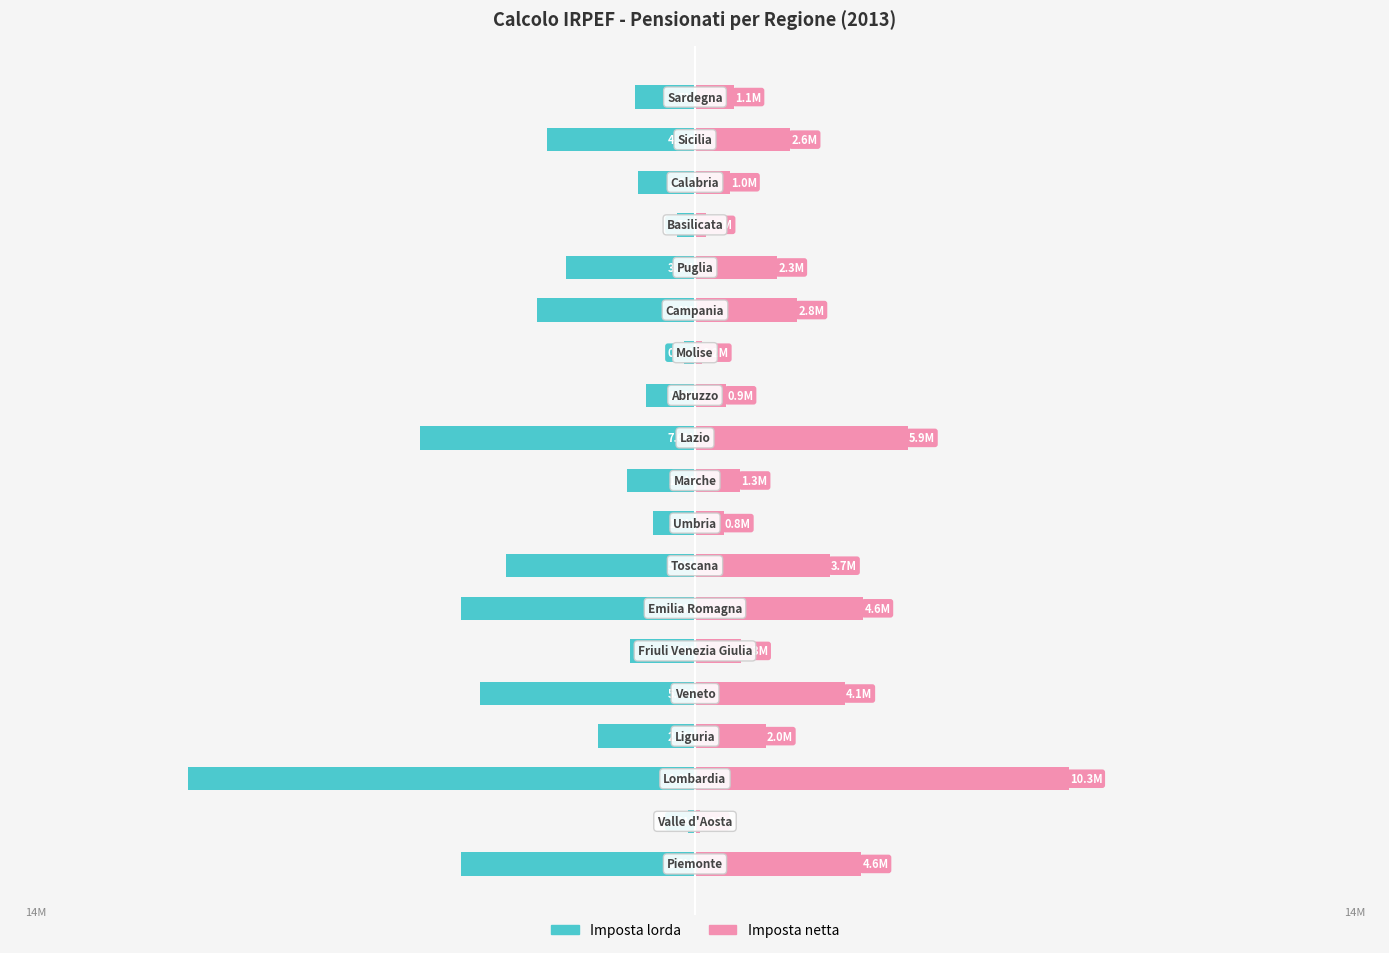

True or false: Imposta lorda has a value of -1875416 at 9.

True